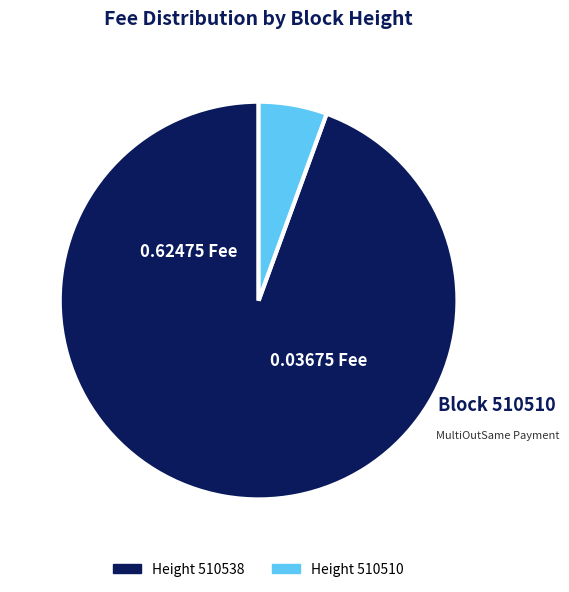

How many slices are in this pie chart?

2